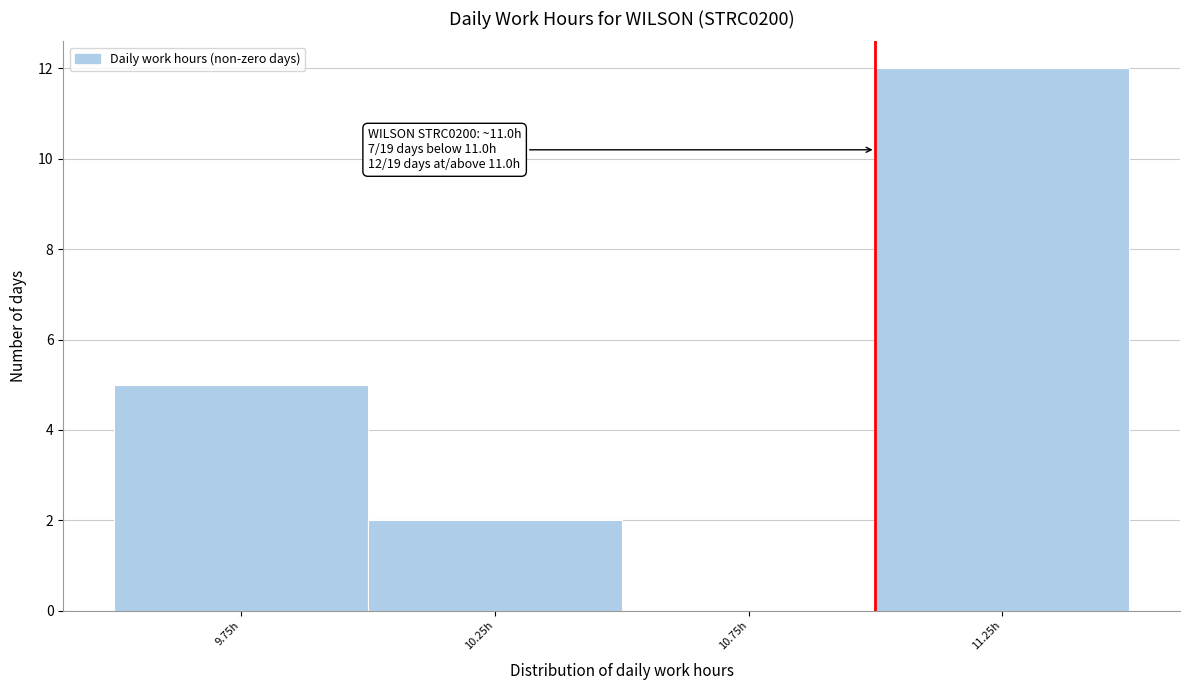

Which range on the x-axis has the tallest bar?

11.0 to 11.5